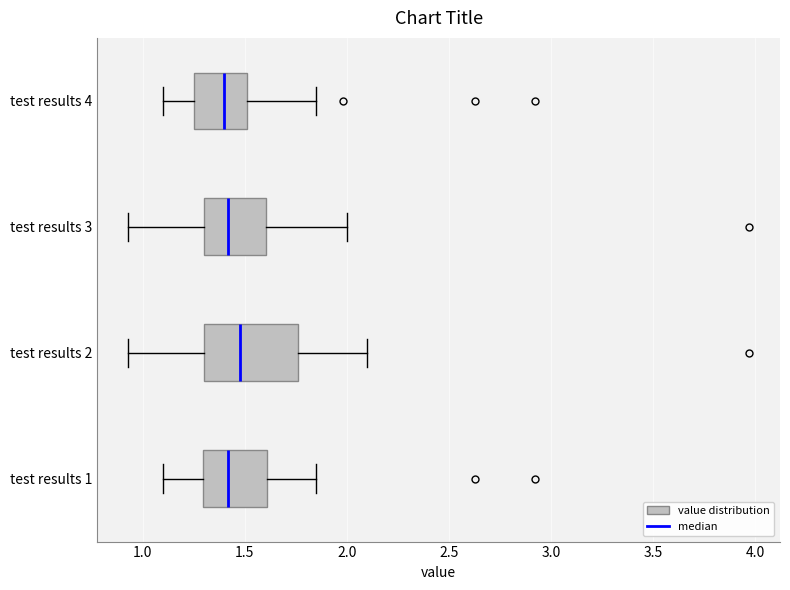

Reading bottom to top, read every box against the x-axis: the position of its median line, the range the box covers, and the ends of its whiskers. The values are not printed on the chart, so give them approximately, as read against the axis.

test results 1: median 1.40, box 1.30 to 1.60, whiskers 1.10 to 1.85
test results 2: median 1.50, box 1.30 to 1.75, whiskers 0.95 to 2.10
test results 3: median 1.40, box 1.30 to 1.60, whiskers 0.95 to 2.00
test results 4: median 1.40, box 1.25 to 1.50, whiskers 1.10 to 1.85